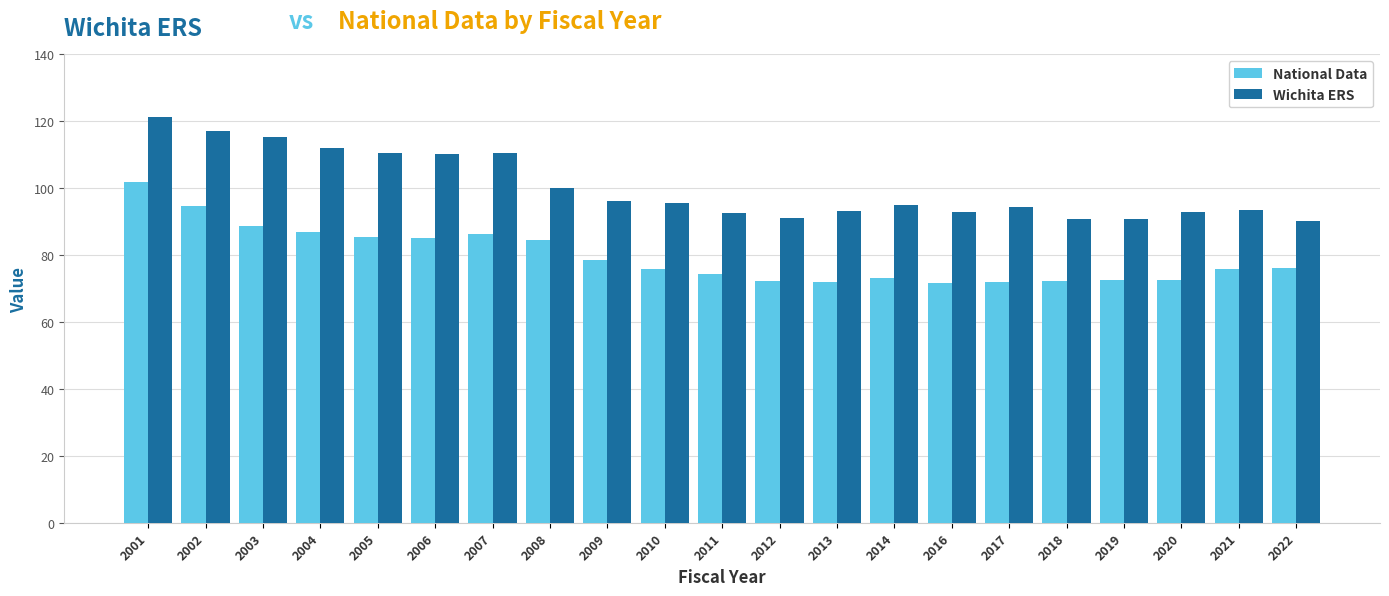

List the series in order of their peak value, lowest first.

National Data, Wichita ERS